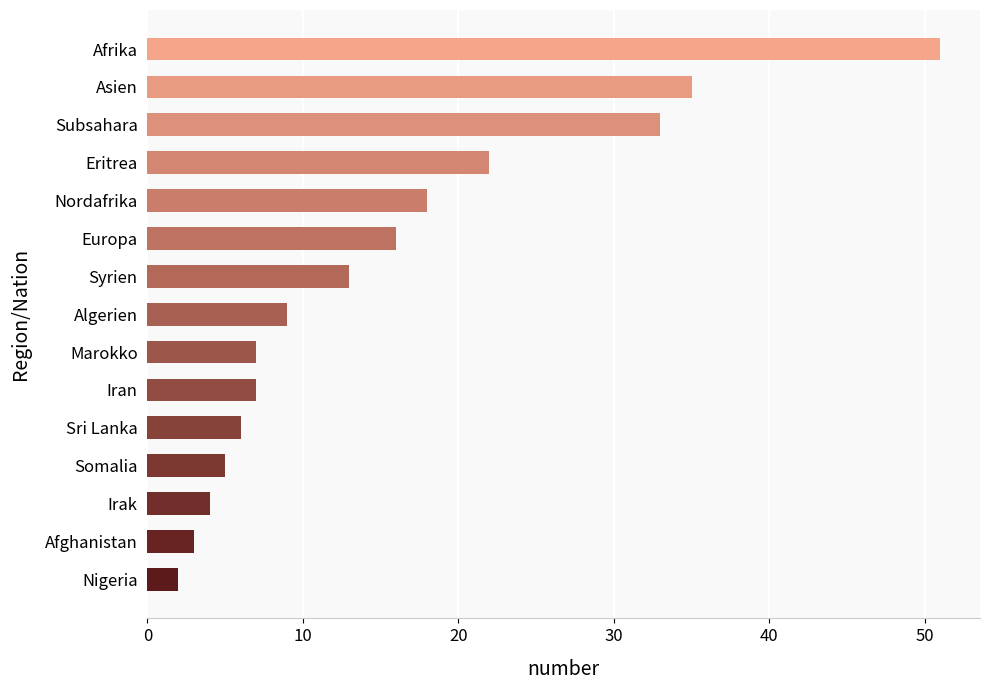

How many distinct data groups are displayed?

1